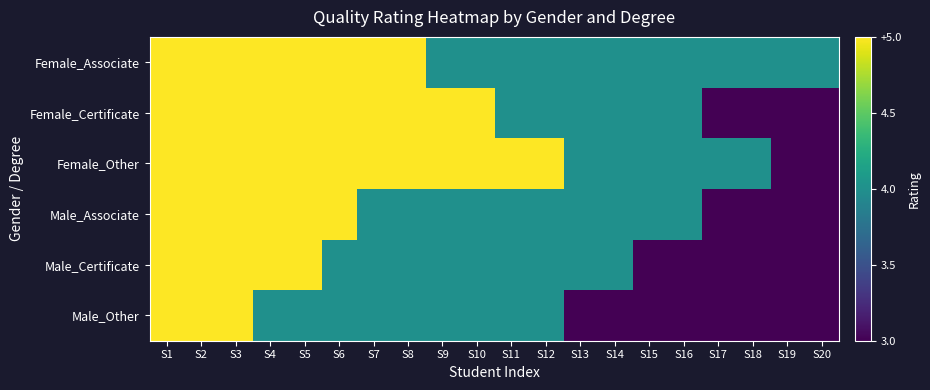

Which series has the largest total across all categories?

Female_Other